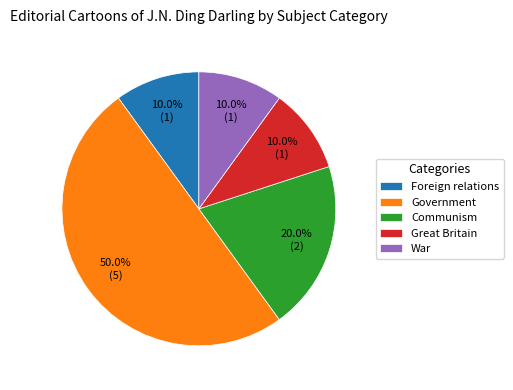

Is the sum of War and Foreign relations greater than half?

No